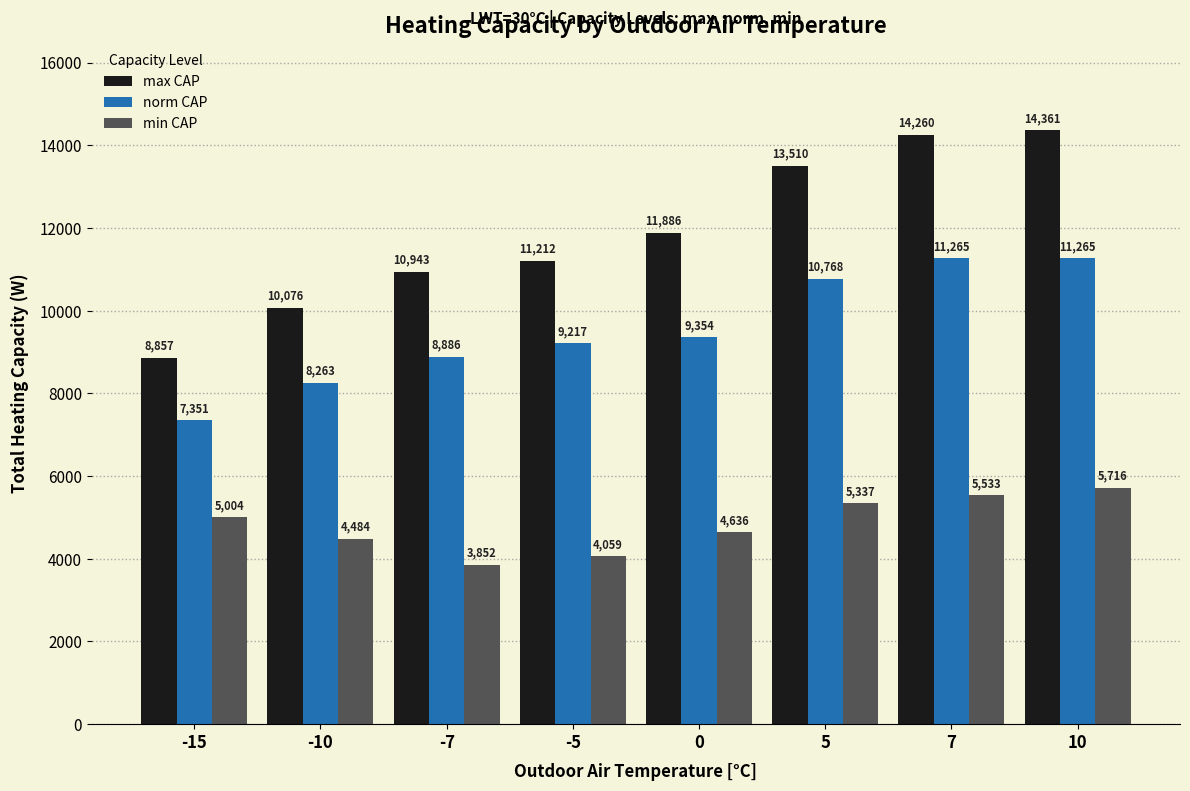

What is the approximate value of min CAP at 0, to the nearest 100?

4600